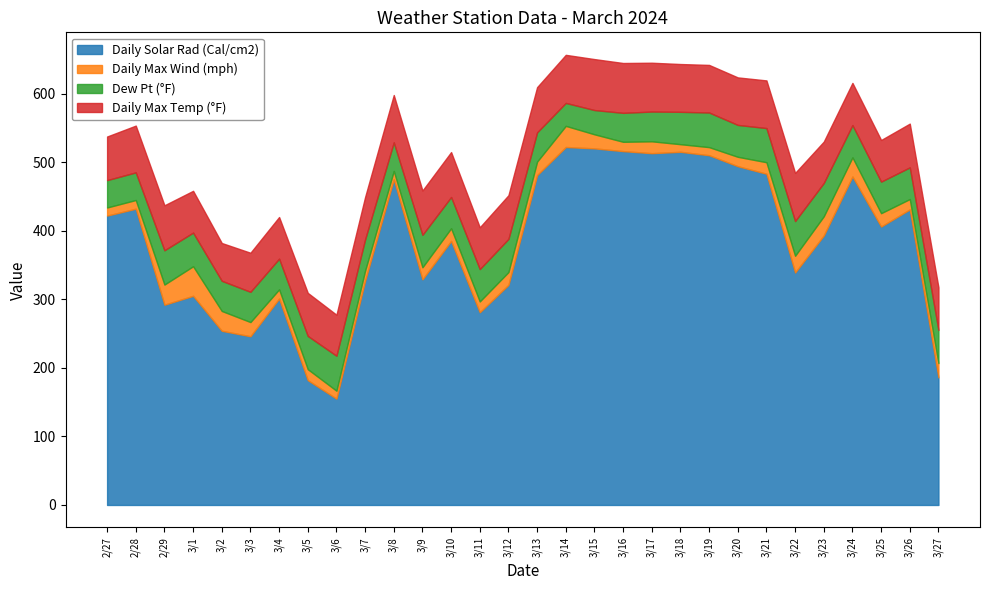

True or false: Dew Pt (°F) and Daily Max Temp (°F) cross at least once.

False